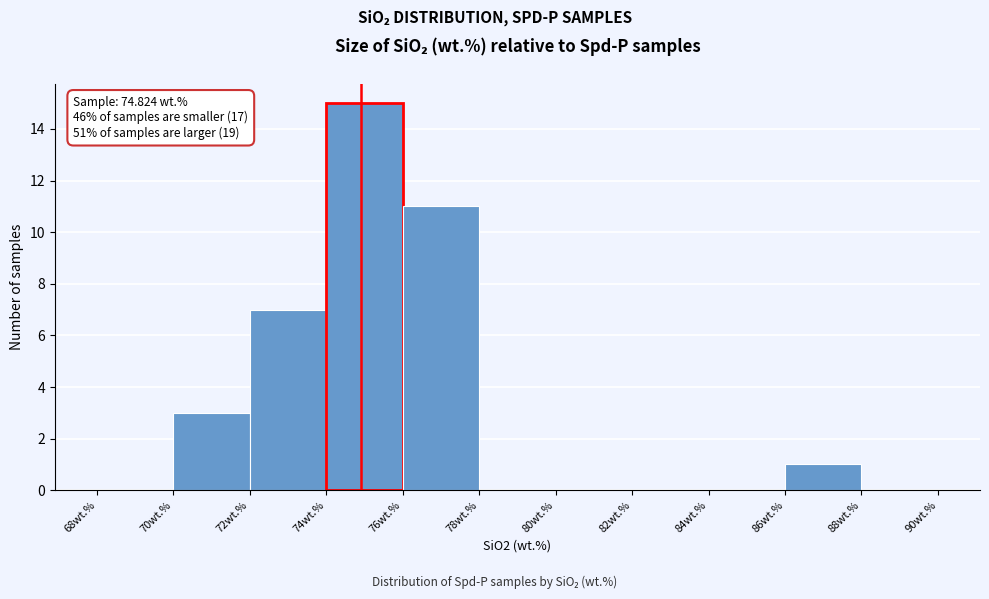

Over which range of the x-axis is the bar tallest?

74 to 76